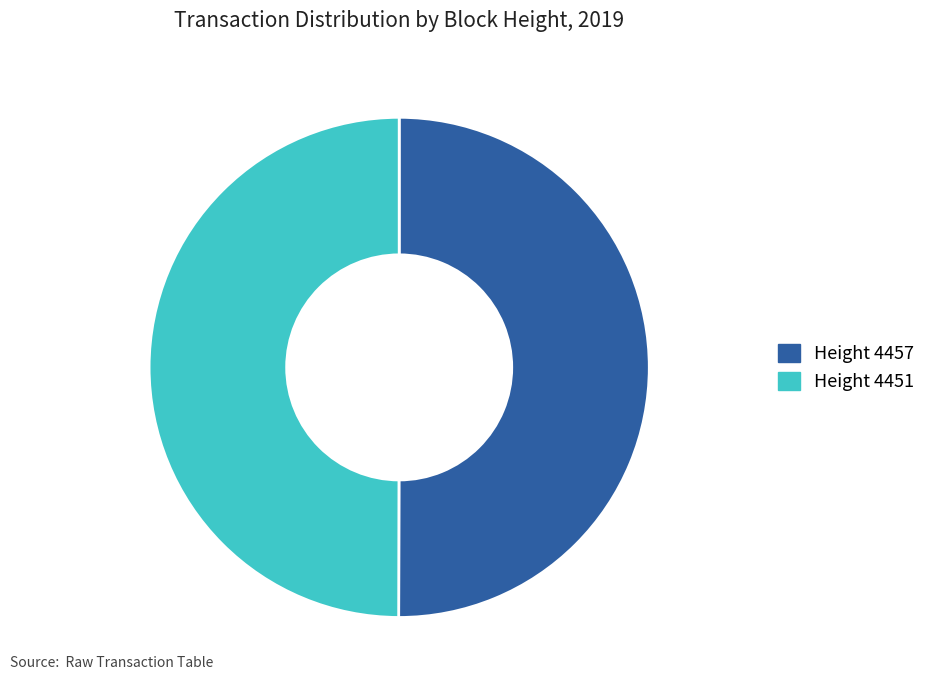

Do Height 4457 and Height 4451 together represent more than half of the pie?

Yes